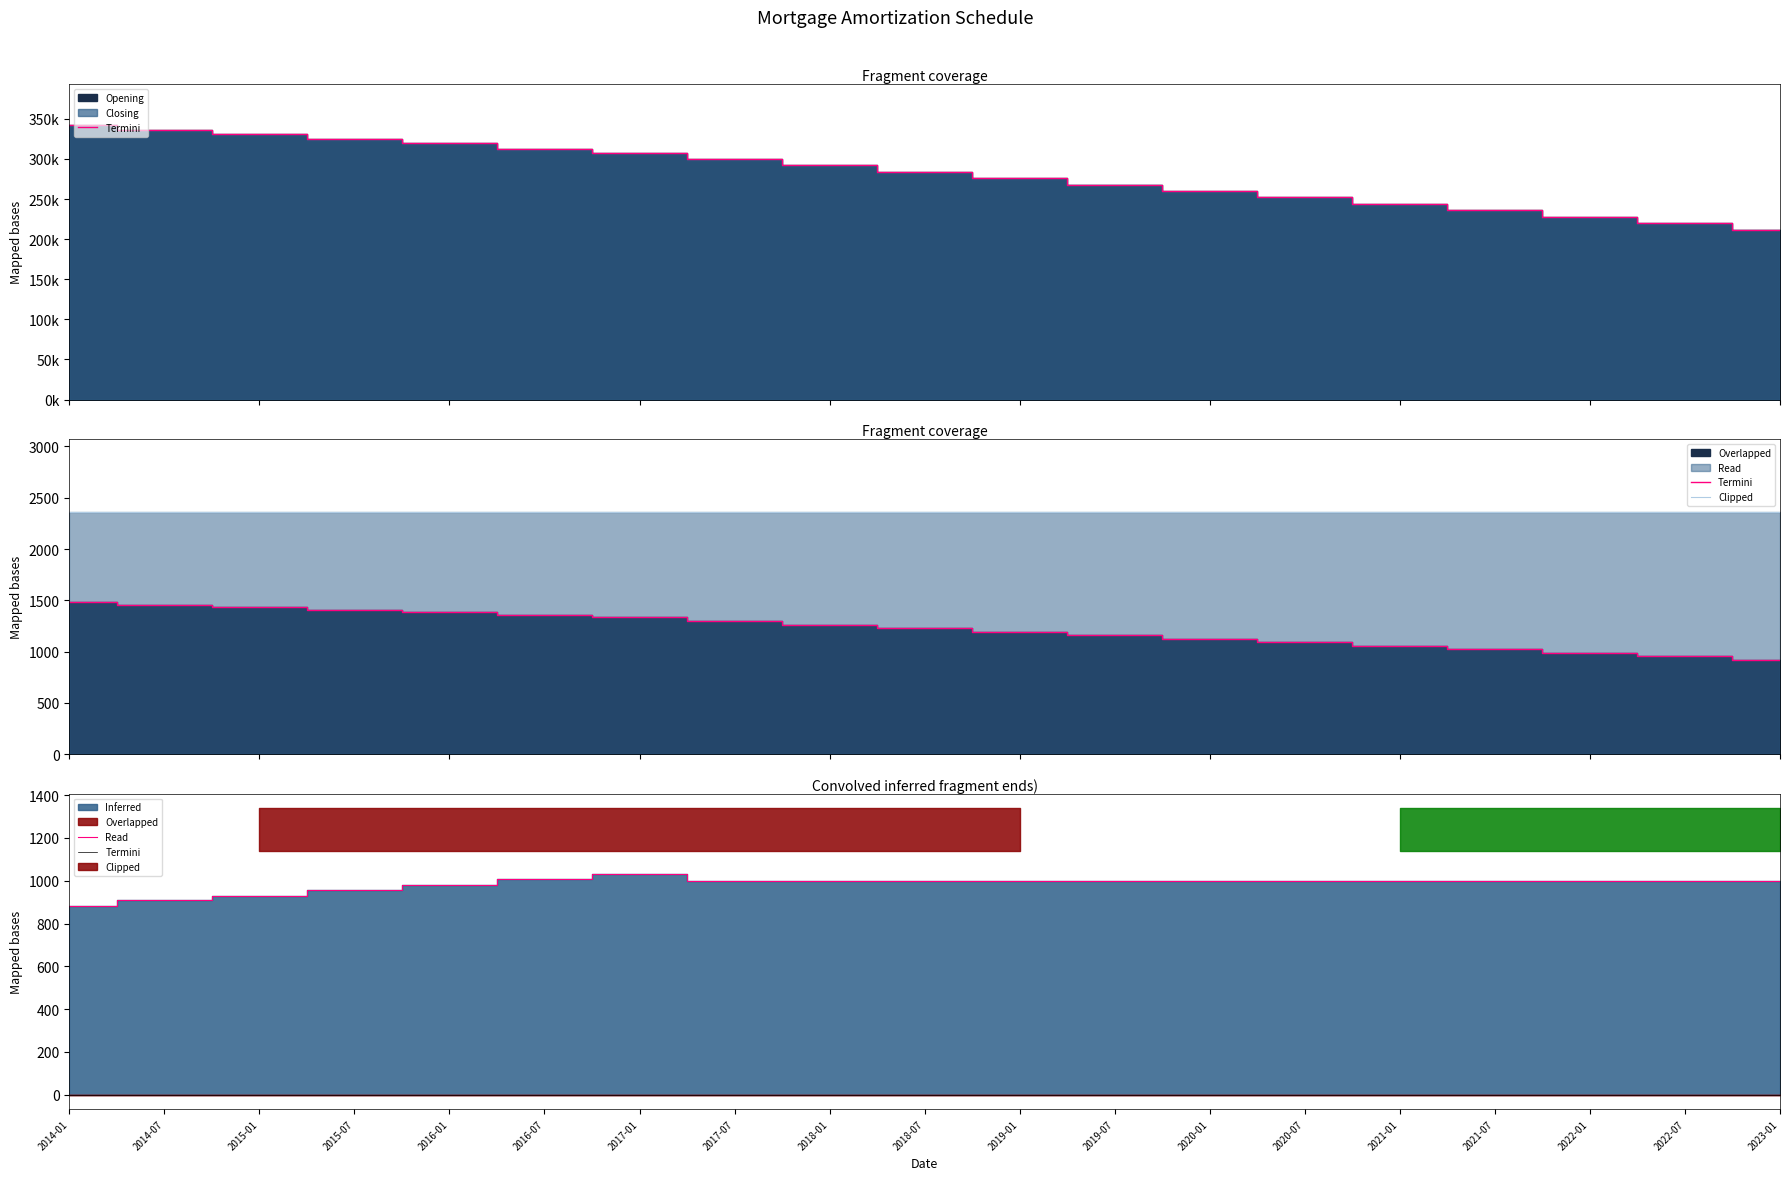

How many data points does each series have?

19